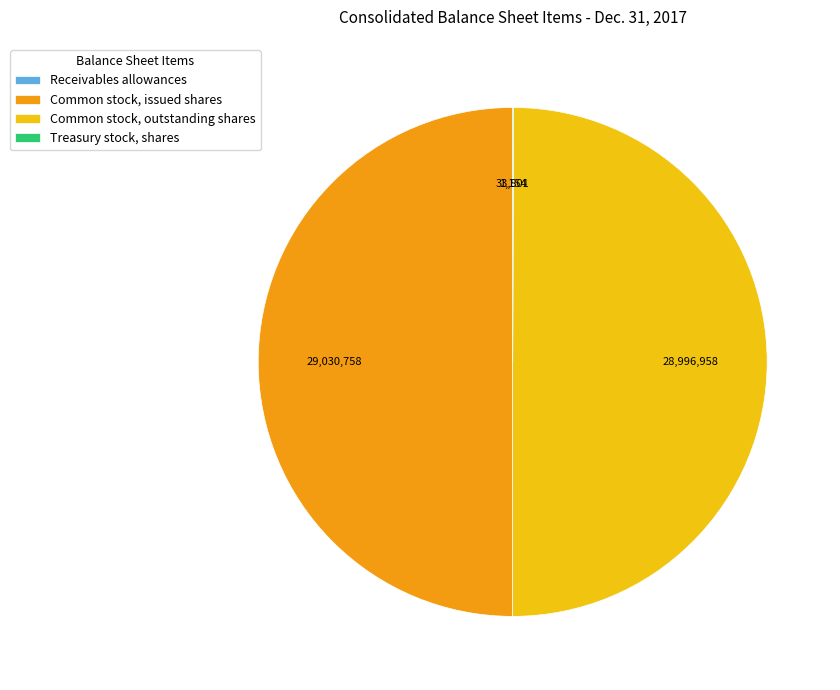

Combined, do Common stock, outstanding shares and Common stock, issued shares account for over 50%?

Yes